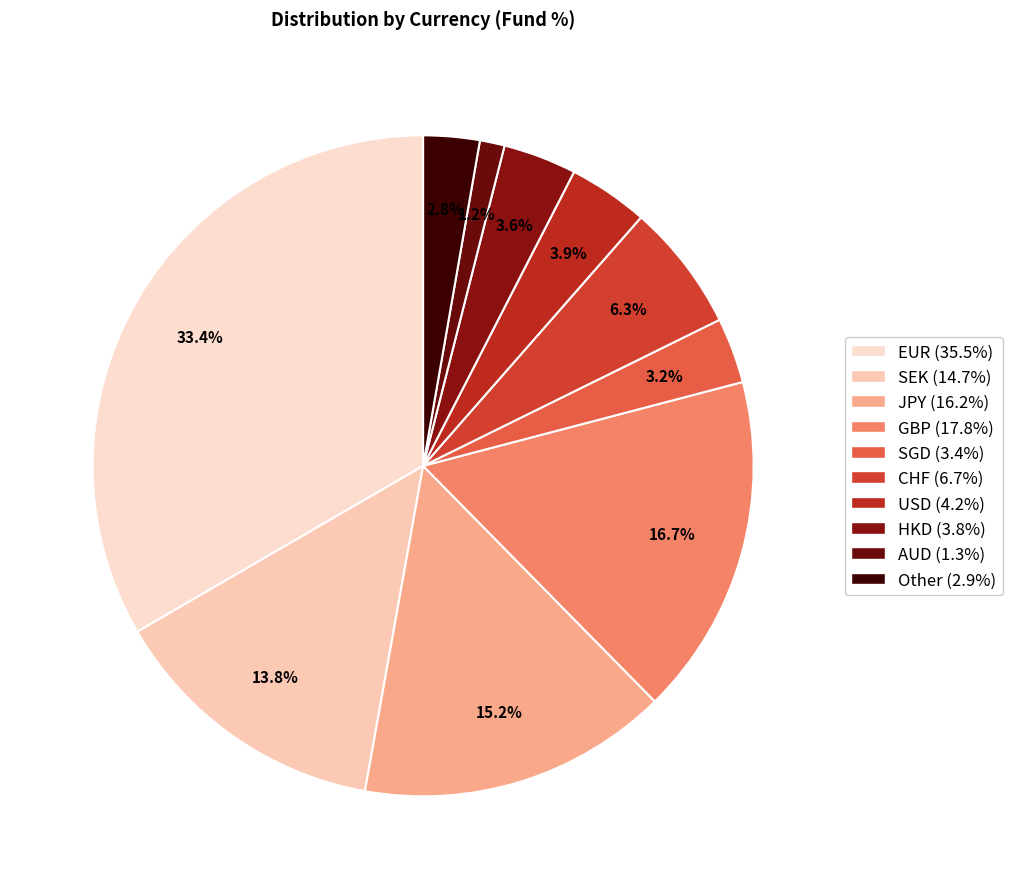

Rank the categories by value from highest to lowest.

EUR, GBP, JPY, SEK, CHF, USD, HKD, SGD, Other, AUD